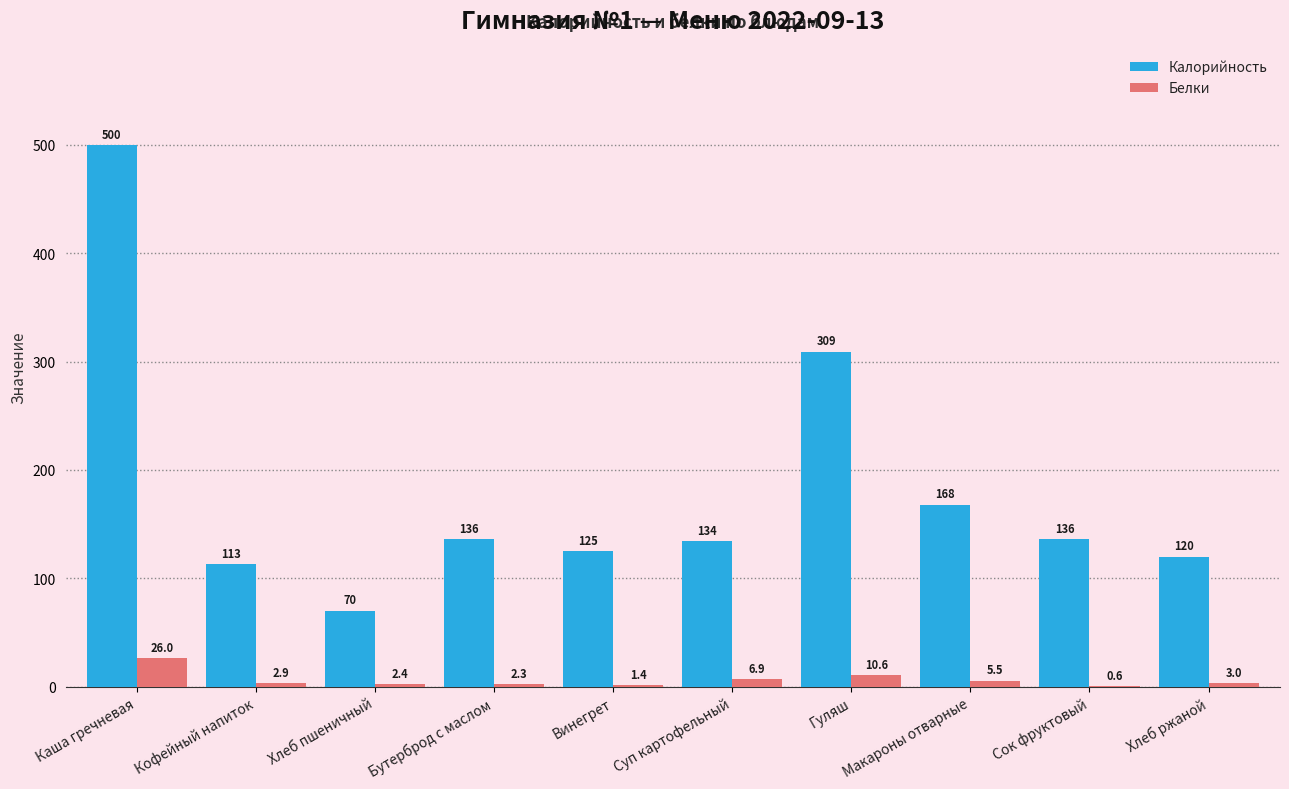

Which series has the largest total across all categories?

Калорийность